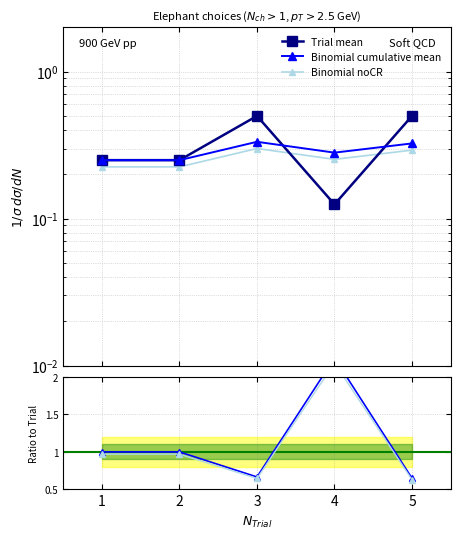

At which label does Binomial cumulative mean first exceed 1?

4